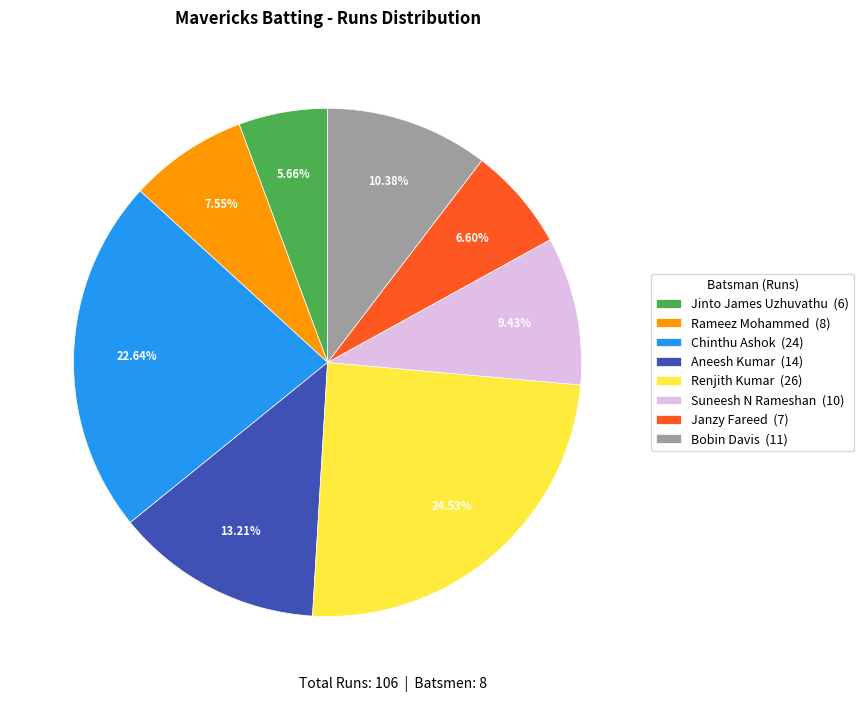

Which slice is the largest?

Renjith Kumar